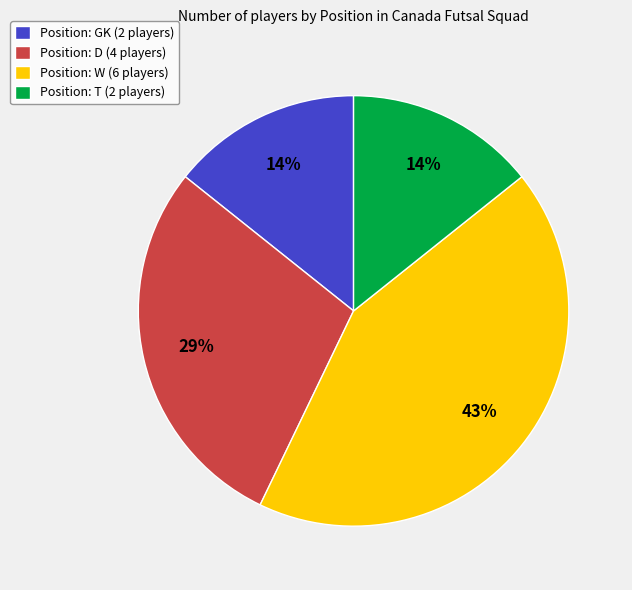

How many slices are in this pie chart?

4